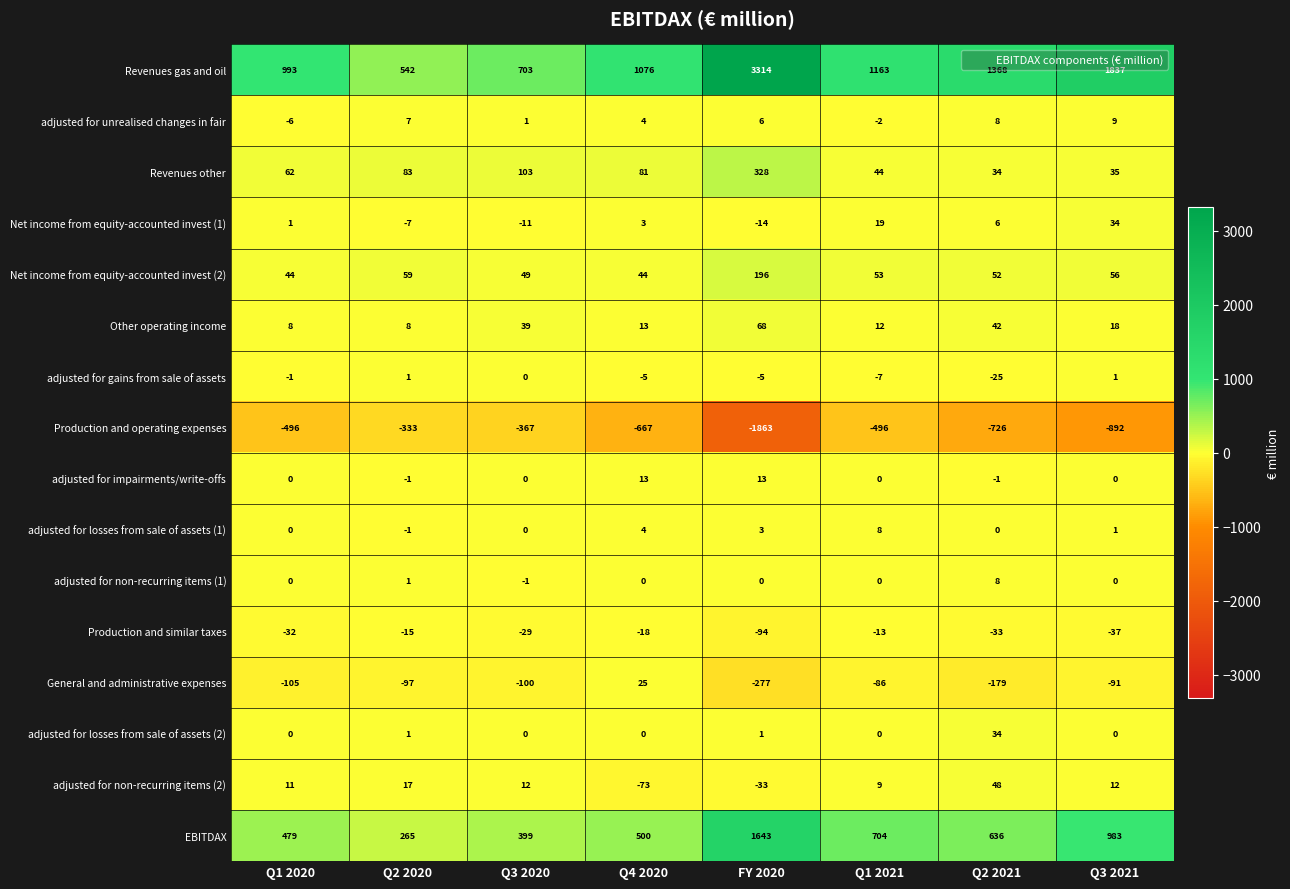

What is the average value of the Other operating income series?

26